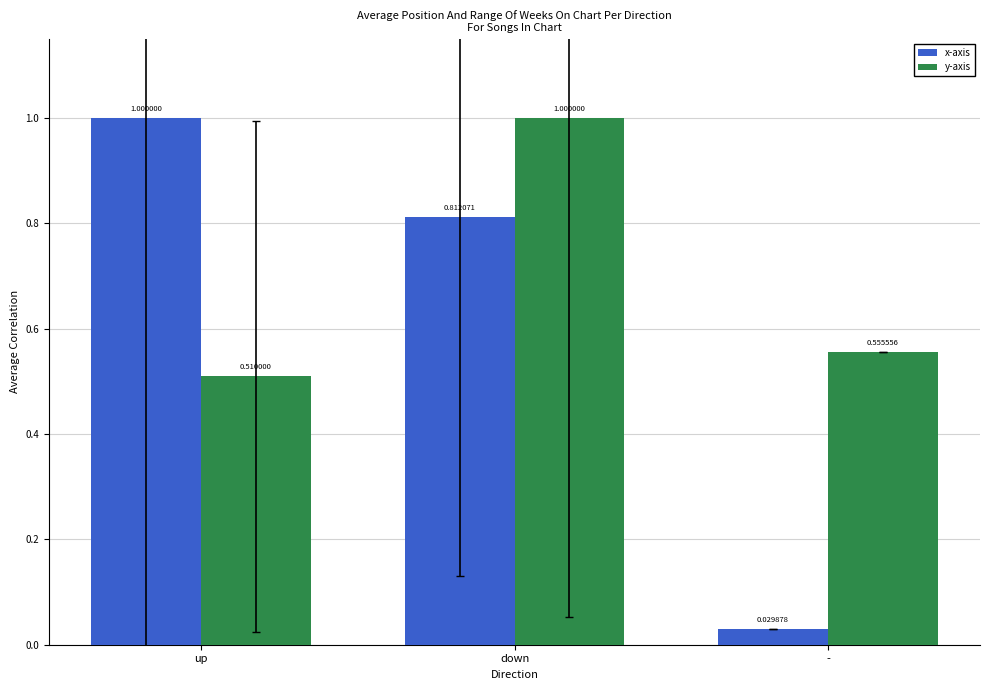

Count the number of data series in this chart.

2